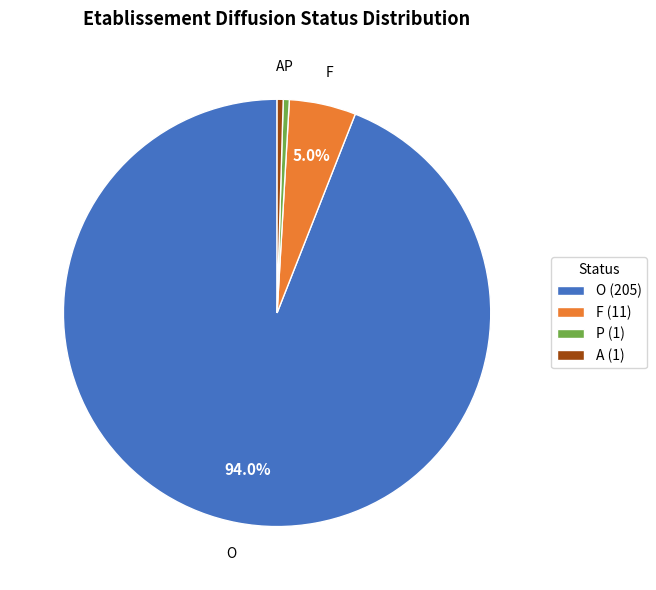

To the nearest percent, what is the difference between the largest and smallest slice percentages?

94%